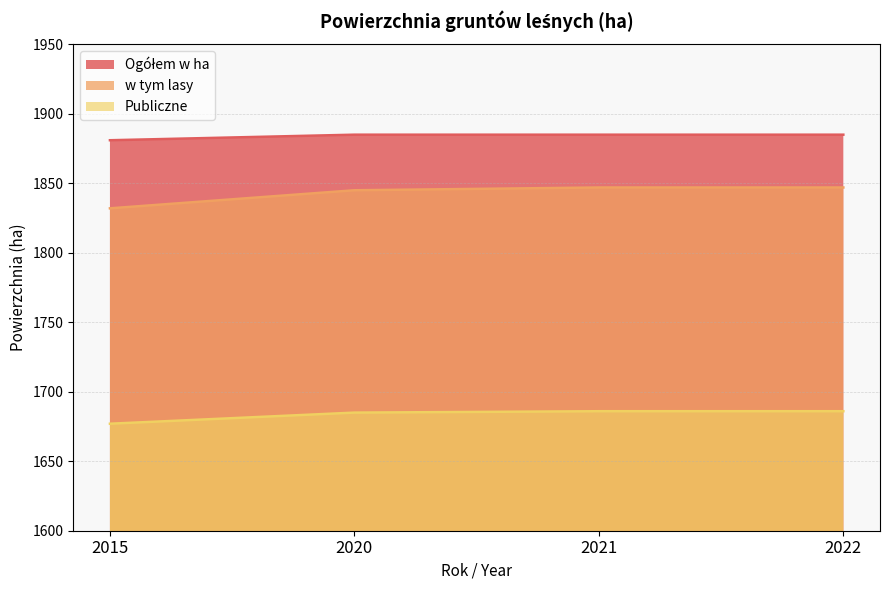

Between 2020 and 2022, which is larger?

2020